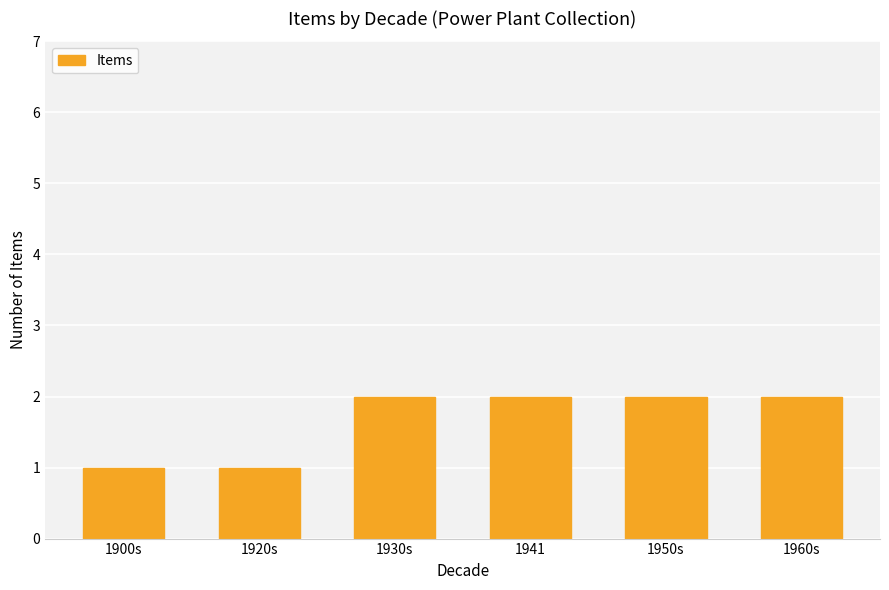

What is the sum of the values at 1920s and 1930s?

3